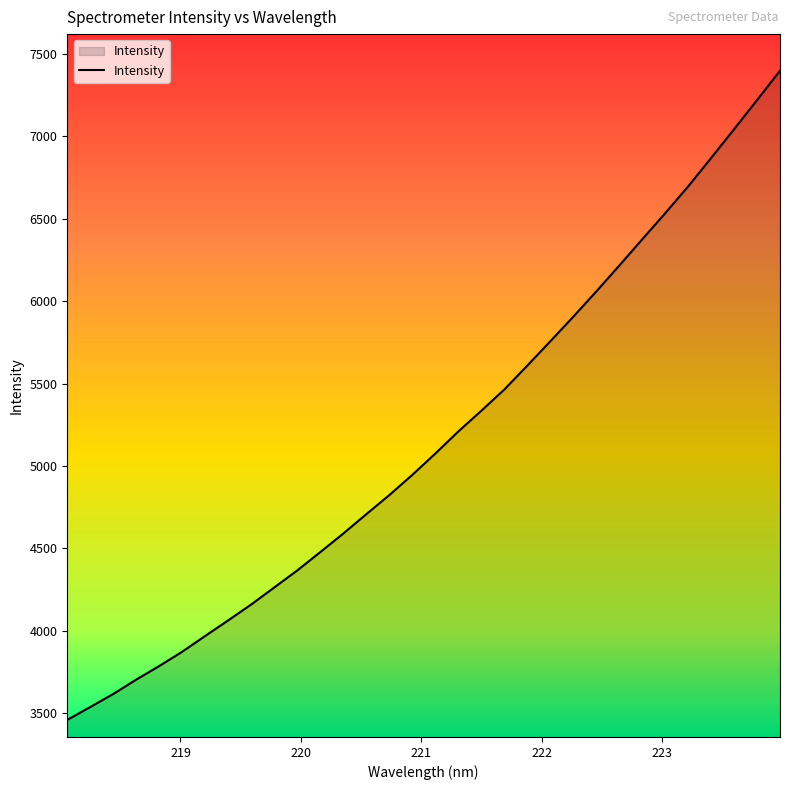

What is the maximum value shown in the chart?

7398.9